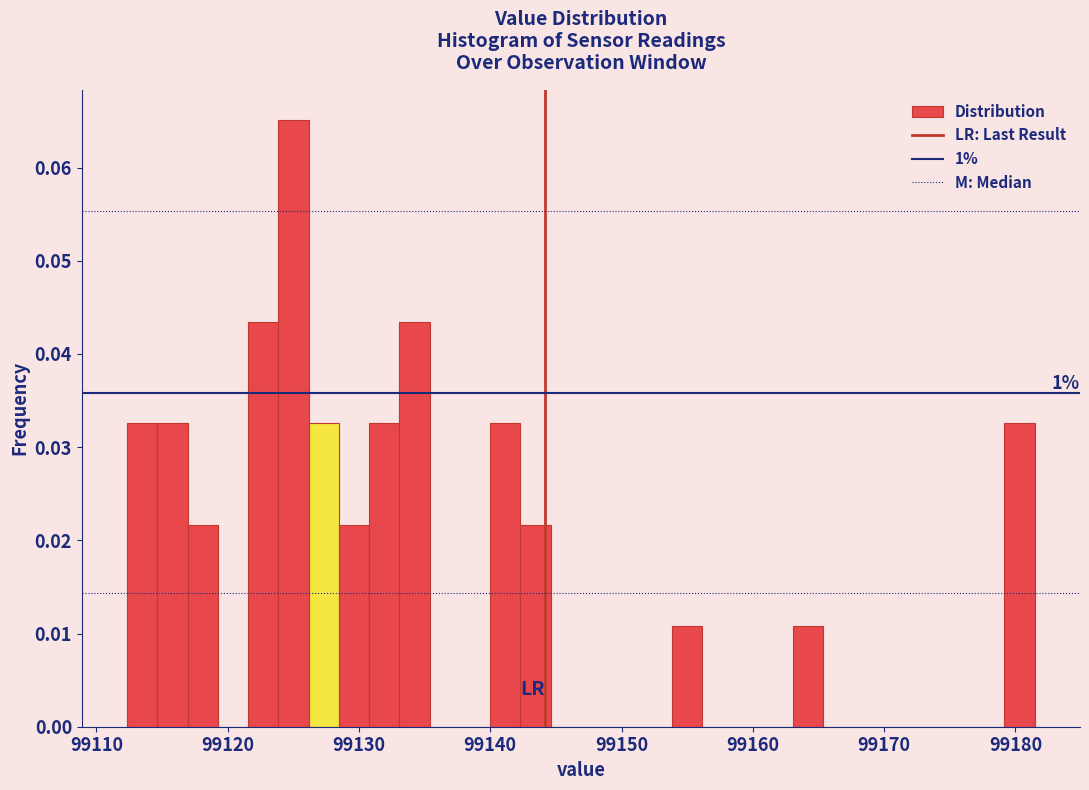

Read against the x-axis, roughly where is the centre of the tallest bar?

99125